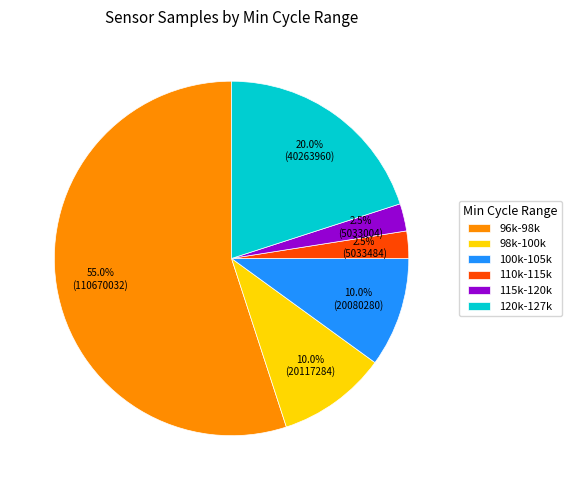

Which category has the biggest portion of the pie?

96k-98k